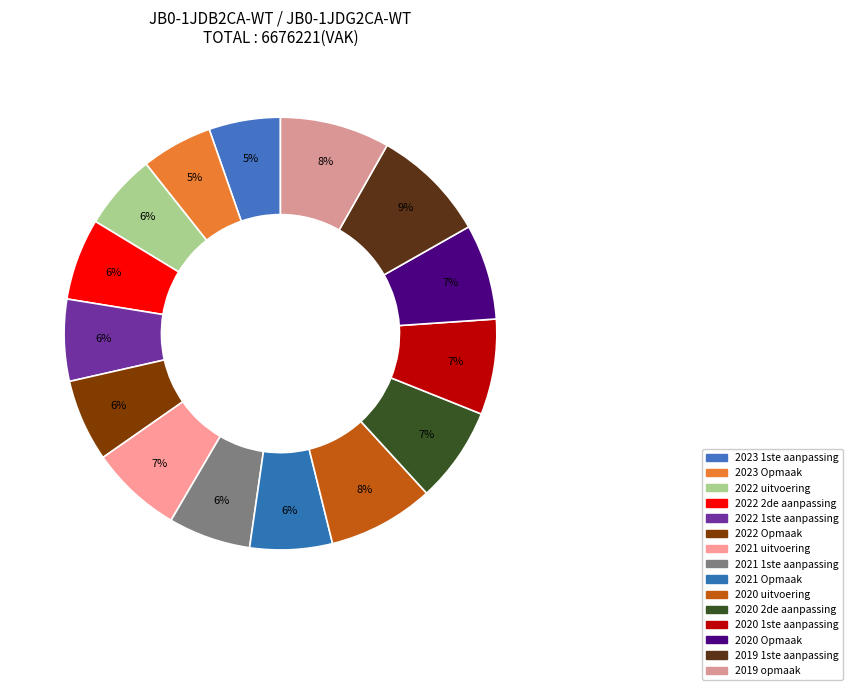

Which slice is the largest?

2019 1ste aanpassing